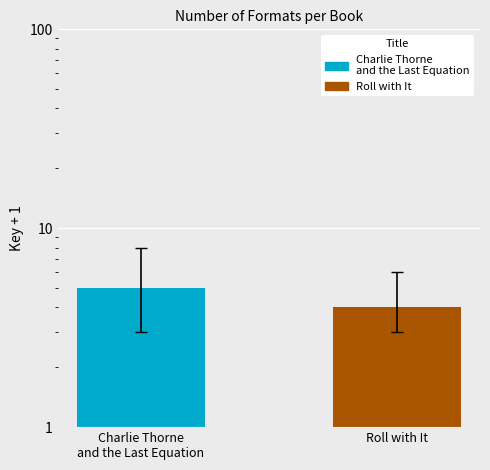

Between Charlie Thorne
and the Last Equation and Roll with It, which is larger?

Charlie Thorne
and the Last Equation